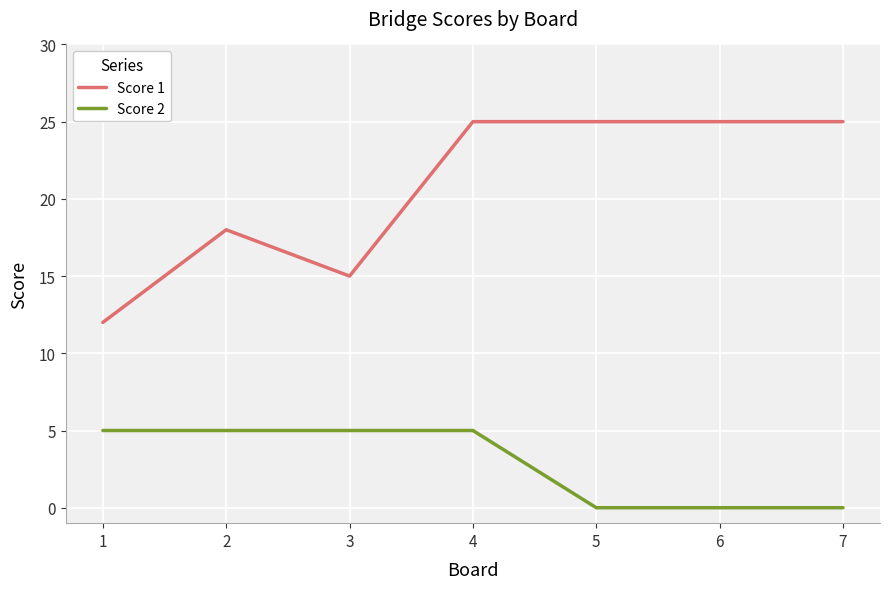

What is the sum of the Score 2 values at 3 and 1?

10